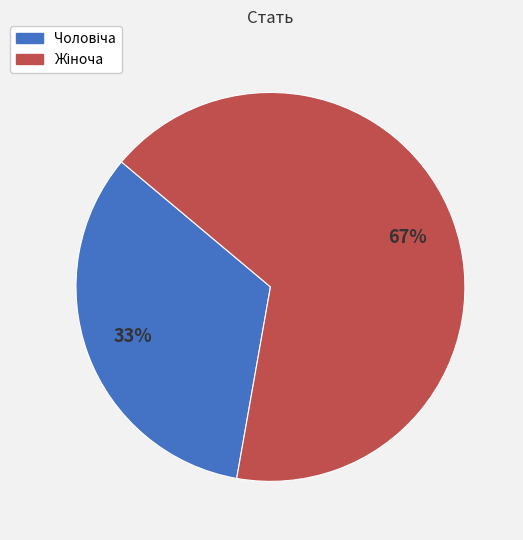

To the nearest percent, what is the average slice percentage?

50%